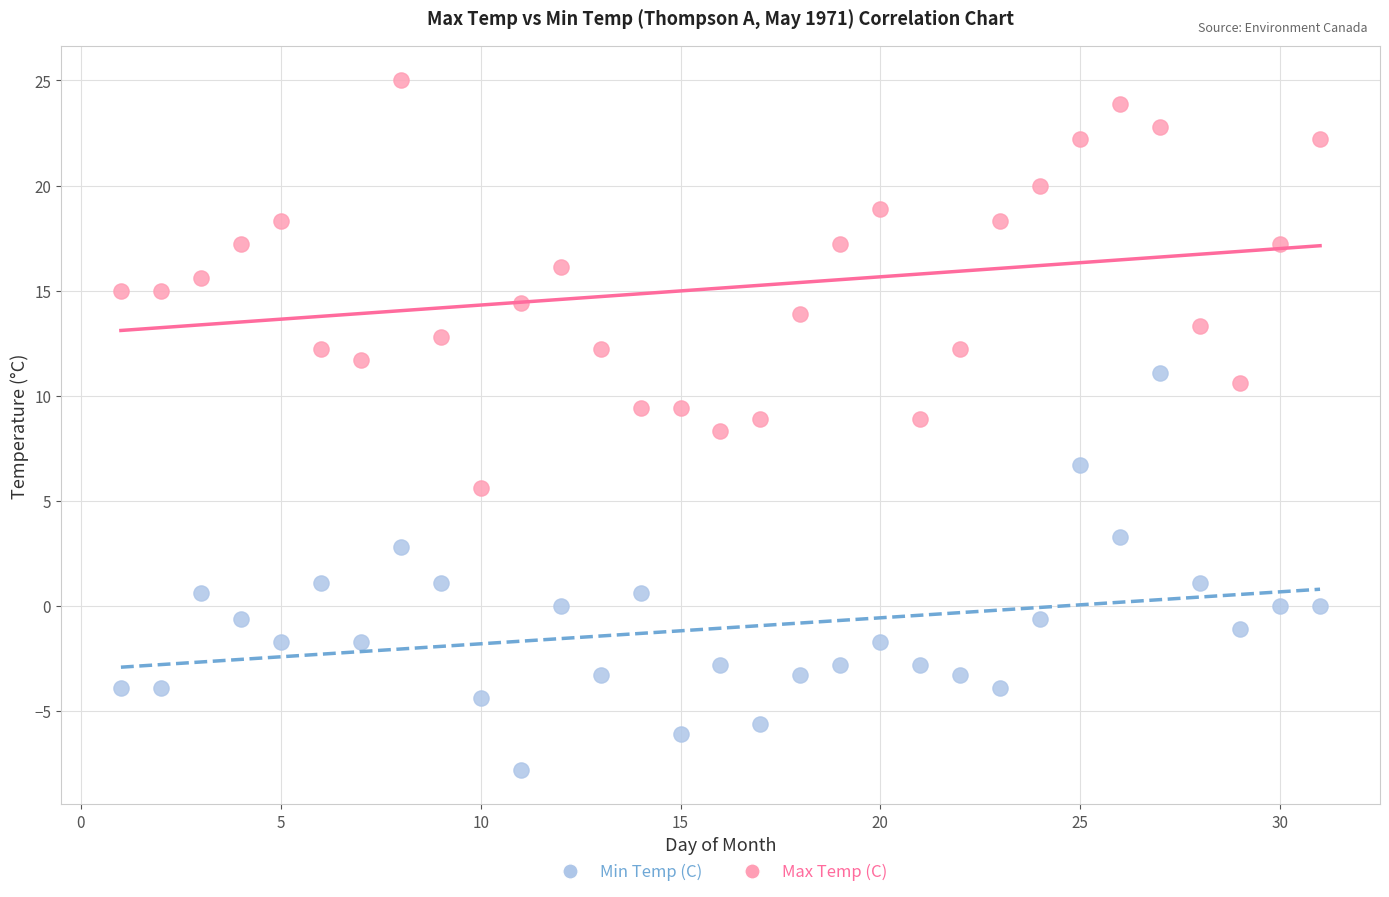

What are all the series names shown in the legend?

Min Temp (C), Max Temp (C)